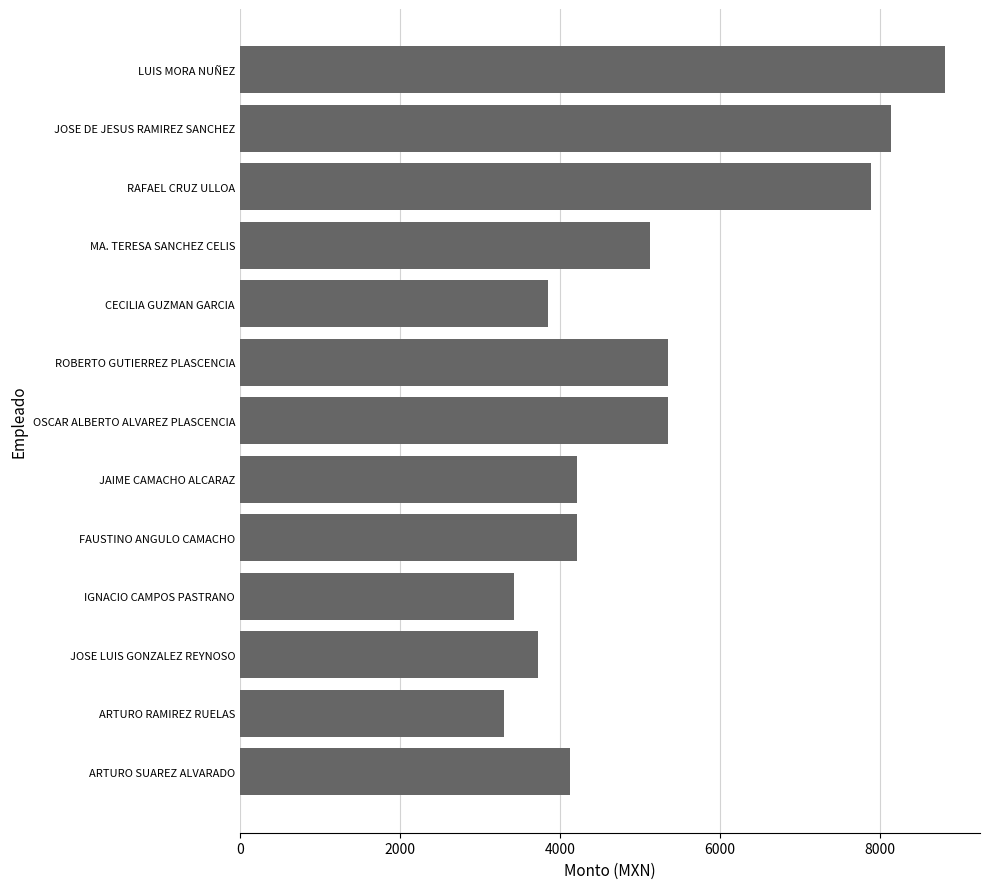

What is the sum of the values at LUIS MORA NUÑEZ and ROBERTO GUTIERREZ PLASCENCIA?

14169